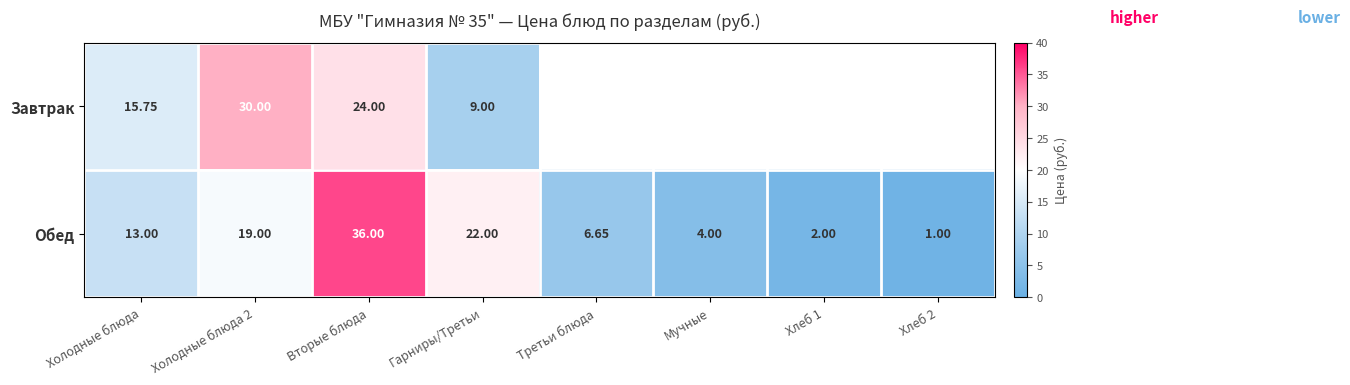

Rank the series at Холодные блюда from highest to lowest value.

Завтрак, Обед